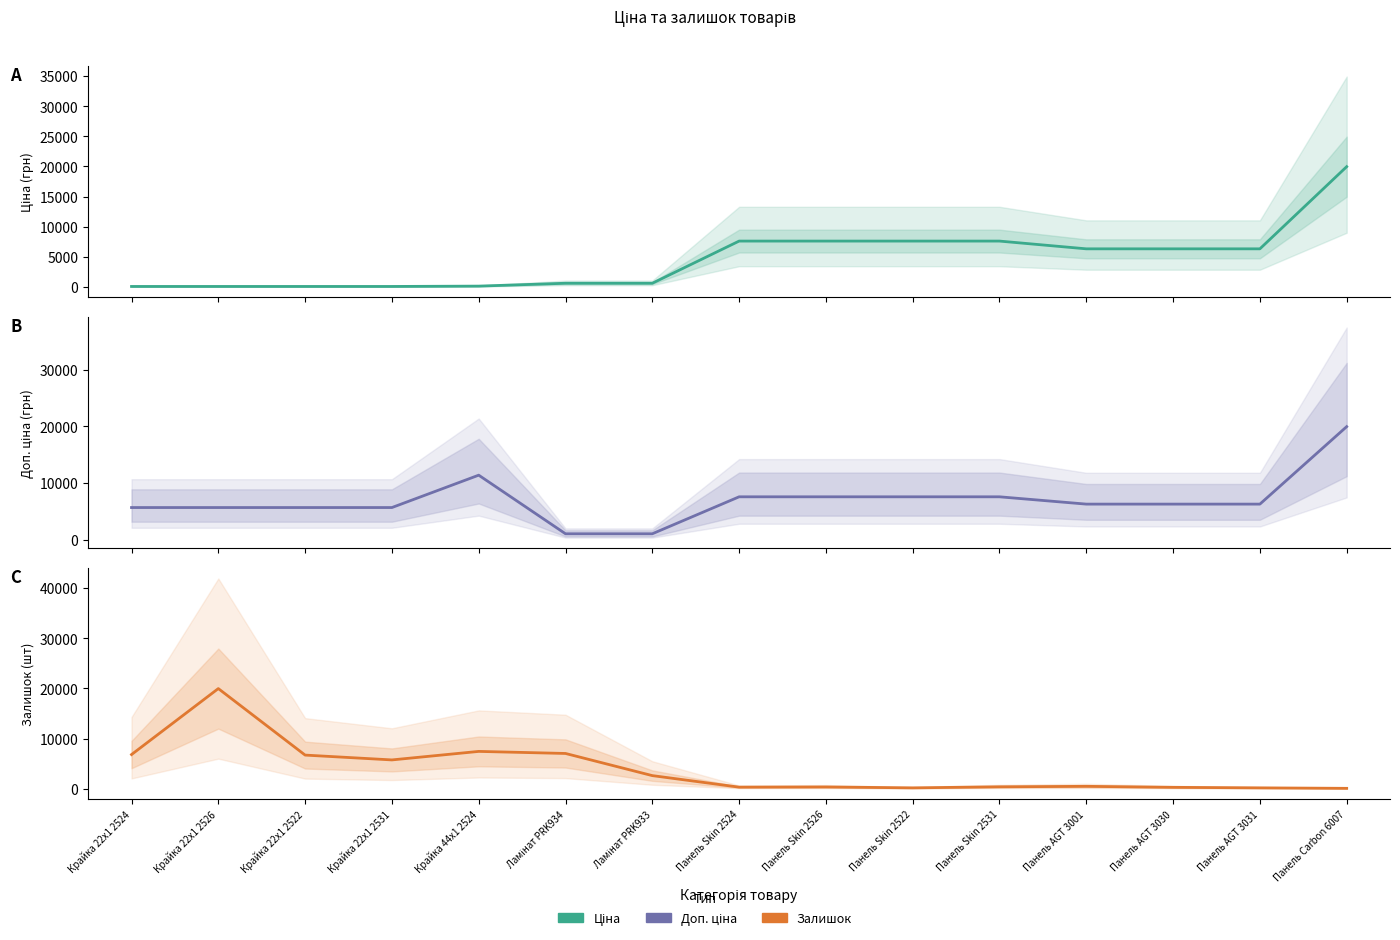

Rank the series by their maximum value, from highest to lowest.

Ціна, Доп. ціна, Залишок